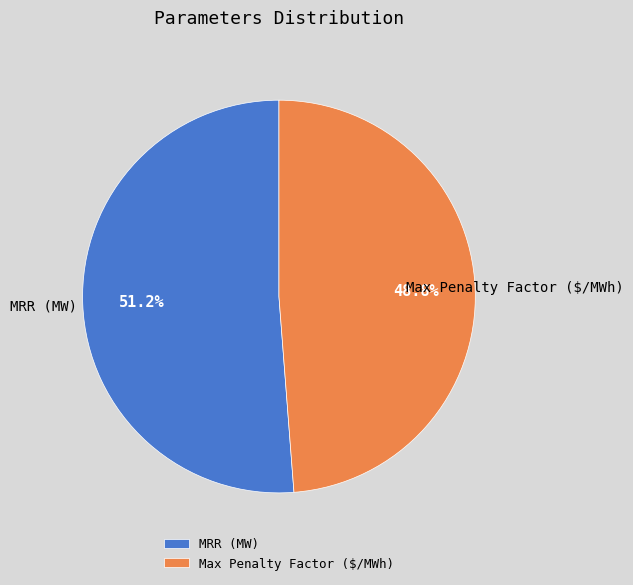

To the nearest percent, what is the difference between the largest and smallest slice percentages?

2%